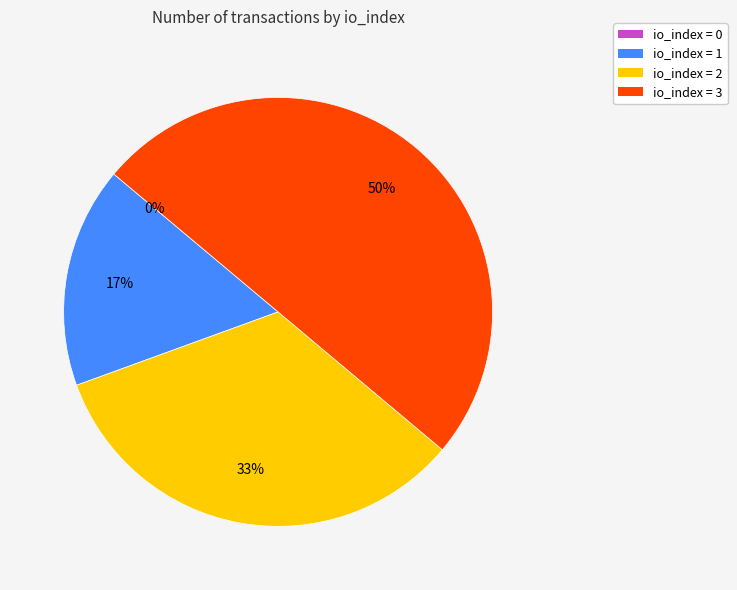

Is it true that io_index 0 is 0% of the pie?

True